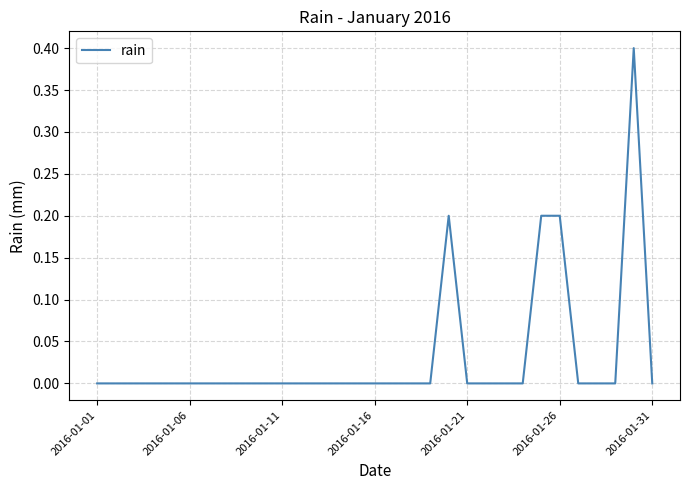

What is the difference between the maximum and minimum values?

0.4